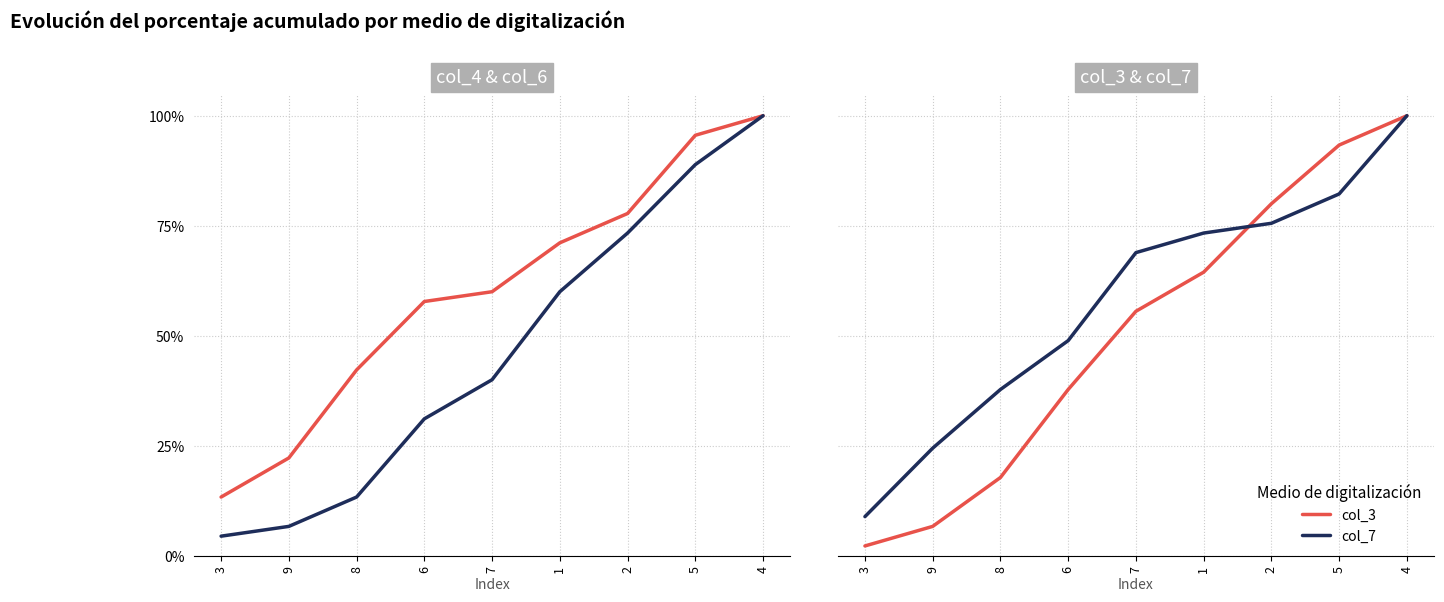

True or false: col_3 has a value of 17.8 at 8.

True